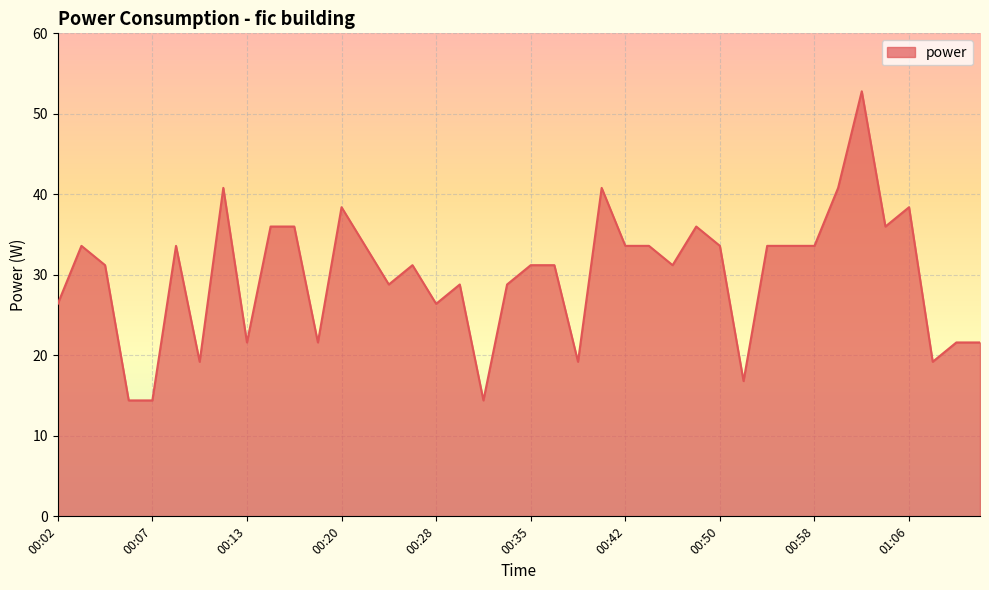

What is the difference between the maximum and minimum values?

38.4